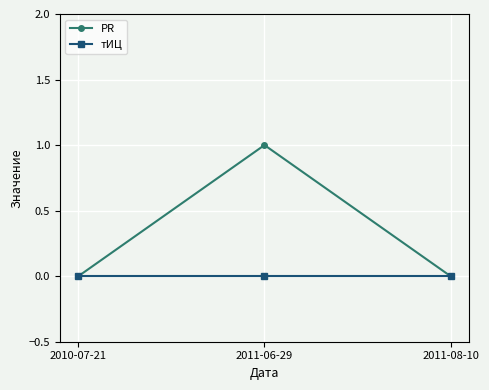

Which series has the largest total across all categories?

PR